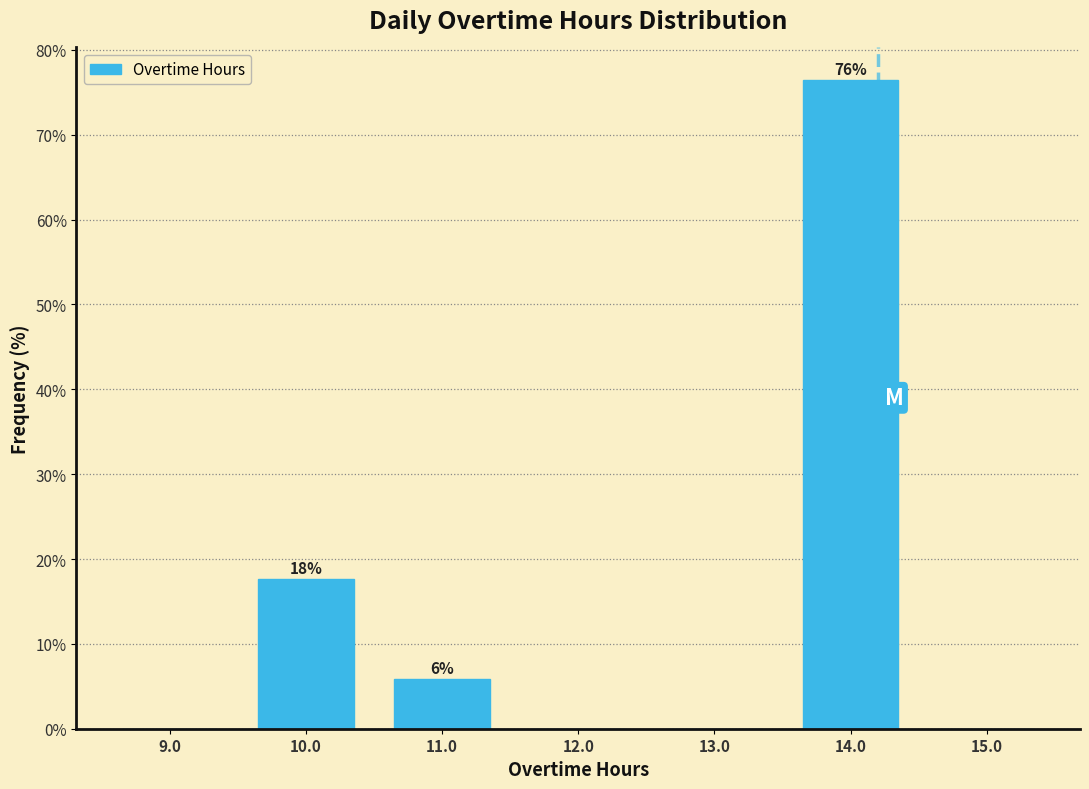

Over which range of the x-axis is the bar tallest?

13.5 to 14.5